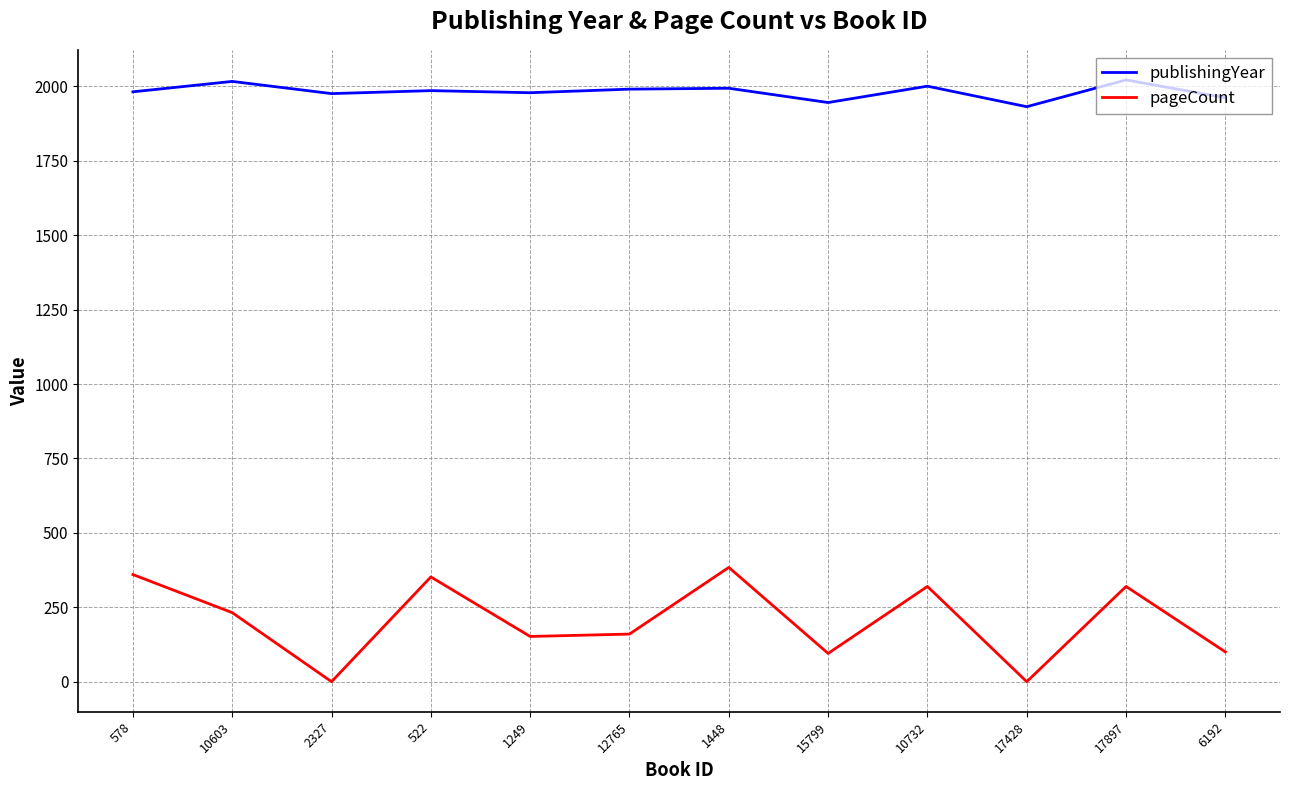

How many categories are shown in the chart?

12